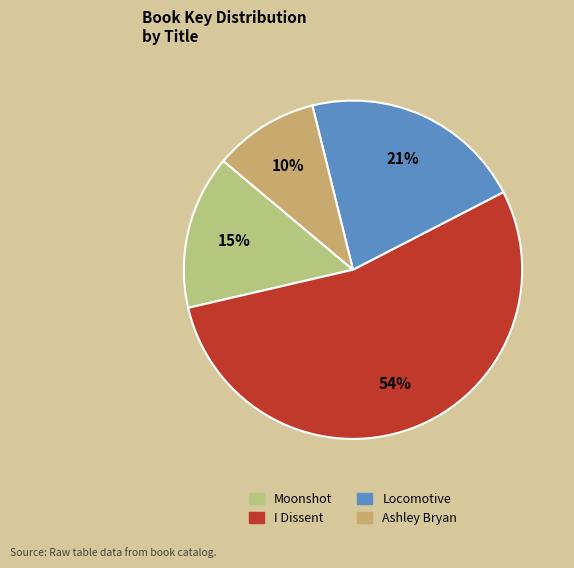

Rank the categories by value from lowest to highest.

Ashley Bryan, Moonshot, Locomotive, I Dissent